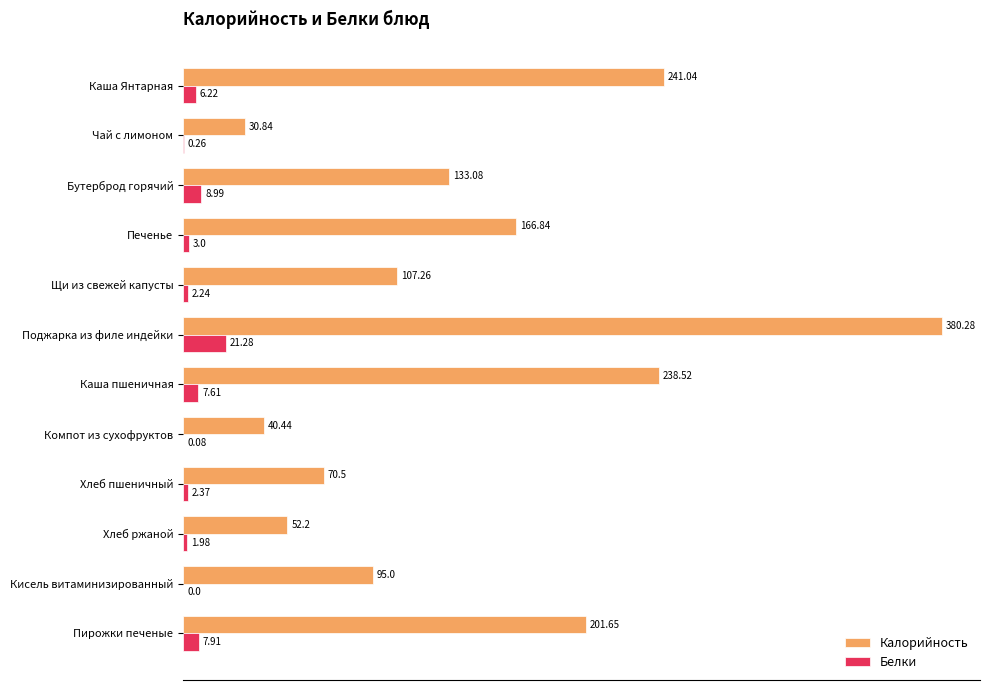

At which label is Белки closest to 10?

Бутерброд горячий